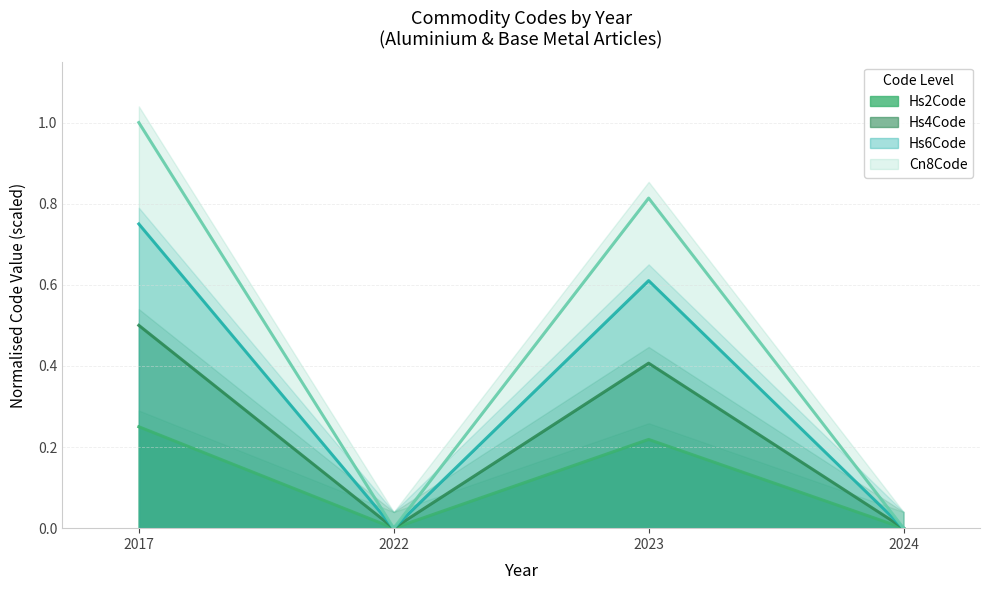

What is the total value across all series at 2023?

2.0